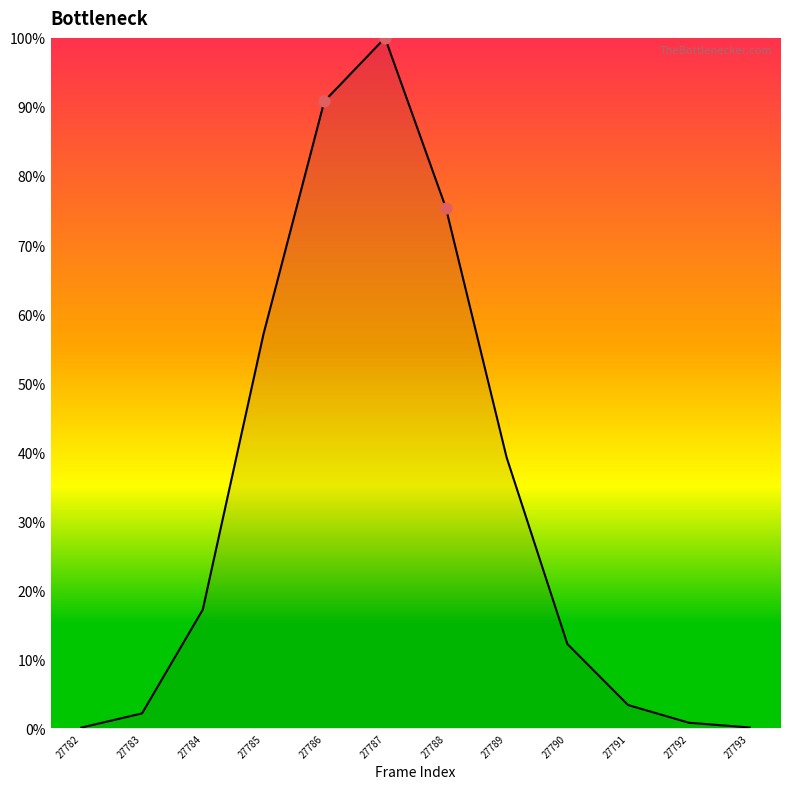

Between 27783 and 27793, which is larger?

27783